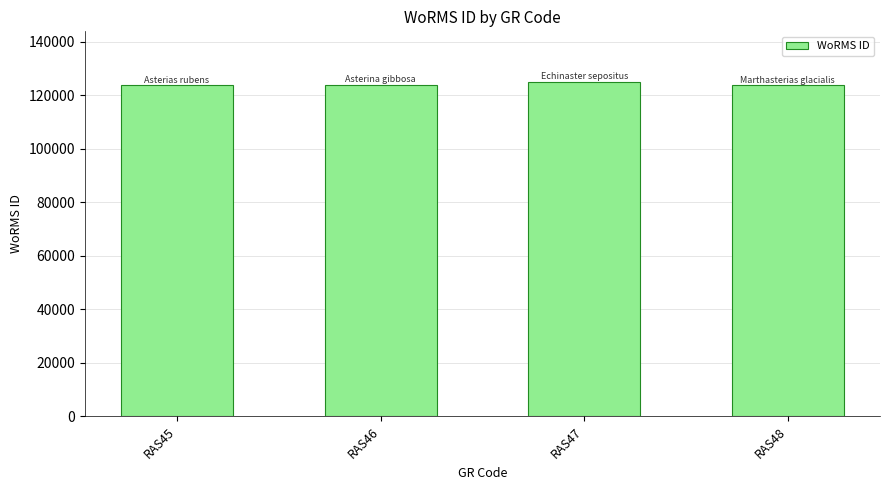

Which has a higher value, RAS47 or RAS48?

RAS47